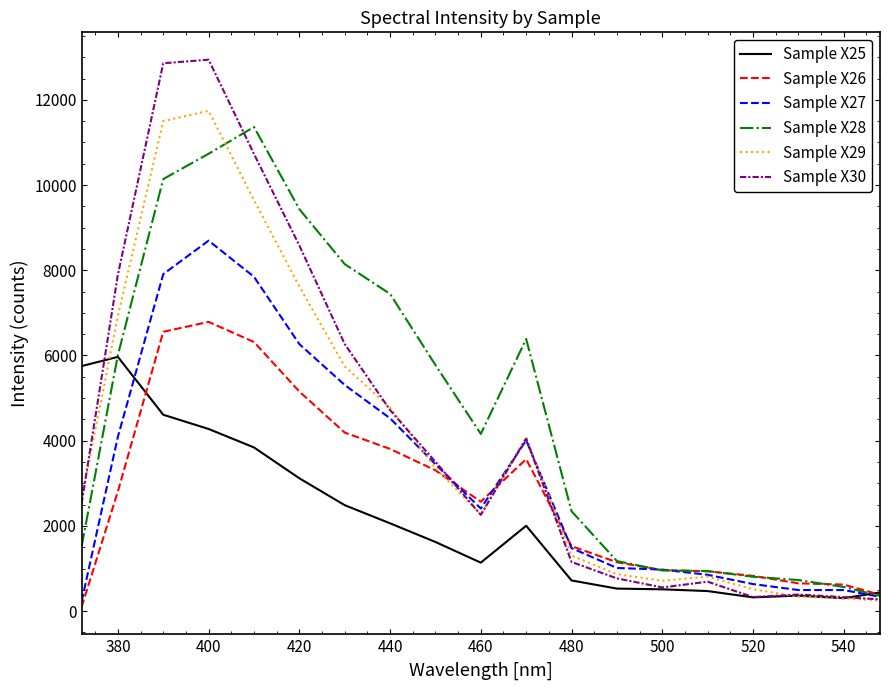

Is this an area chart (filled region under the line)?

No